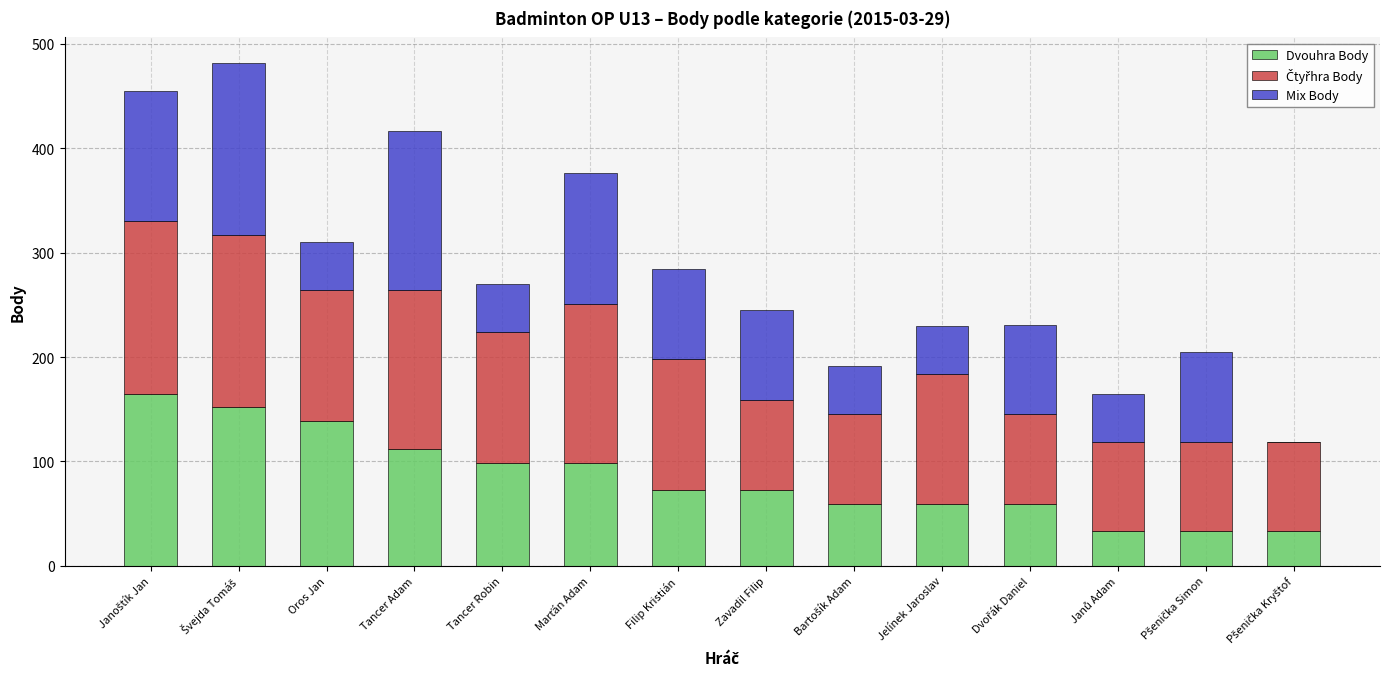

What is the average value of the Dvouhra Body series?

85